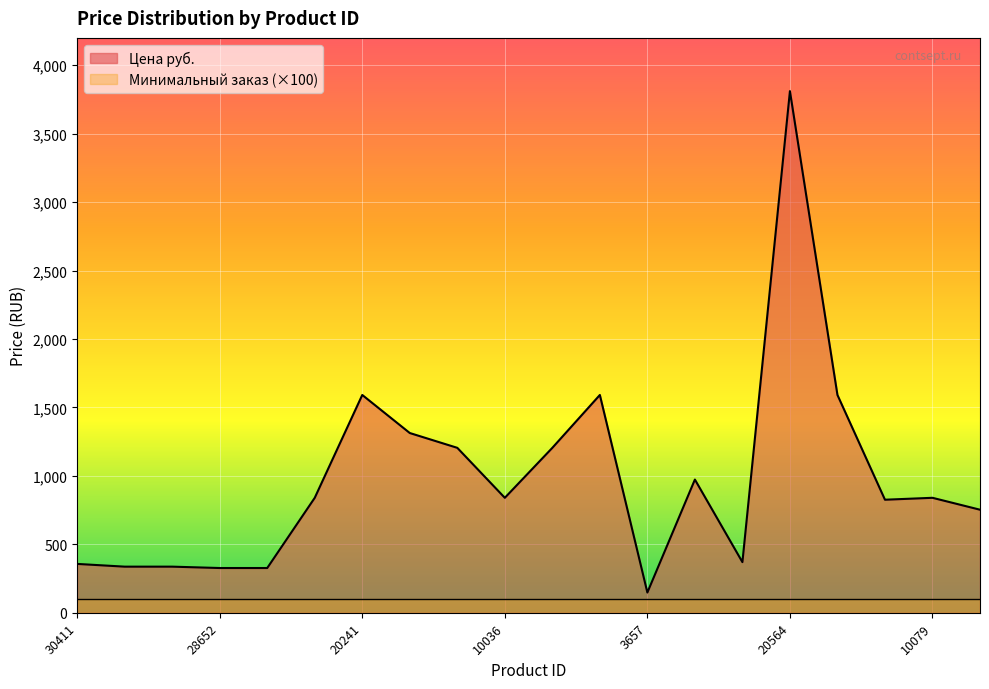

What is the minimum value shown in the chart?

100.0